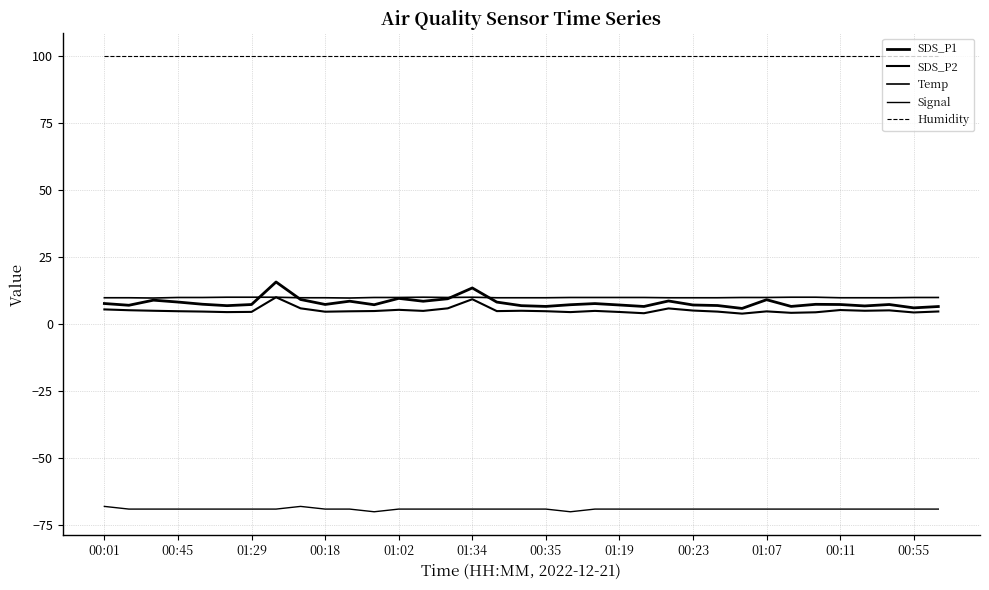

Count the number of categories in the chart.

35